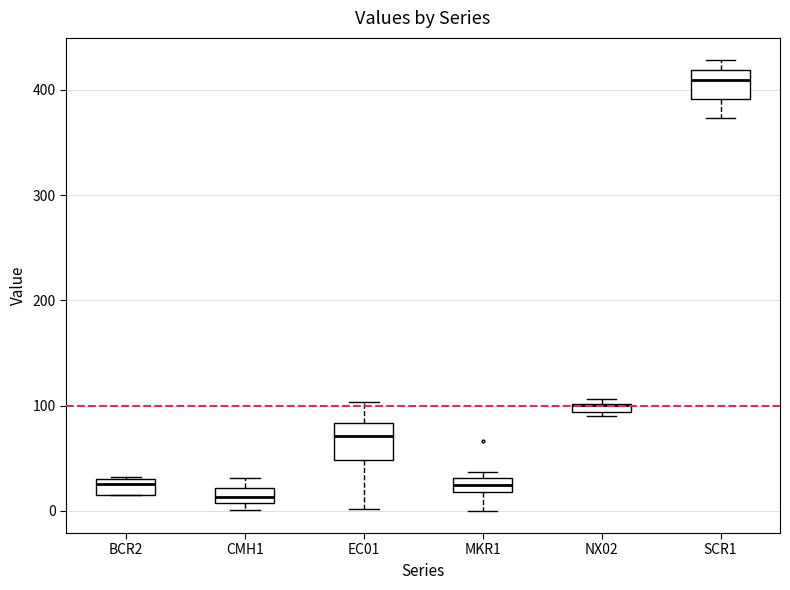

Where is the upper edge of the box for NX02 on the y-axis? The values are not printed on the chart, so give them approximately, as read against the axis.

100